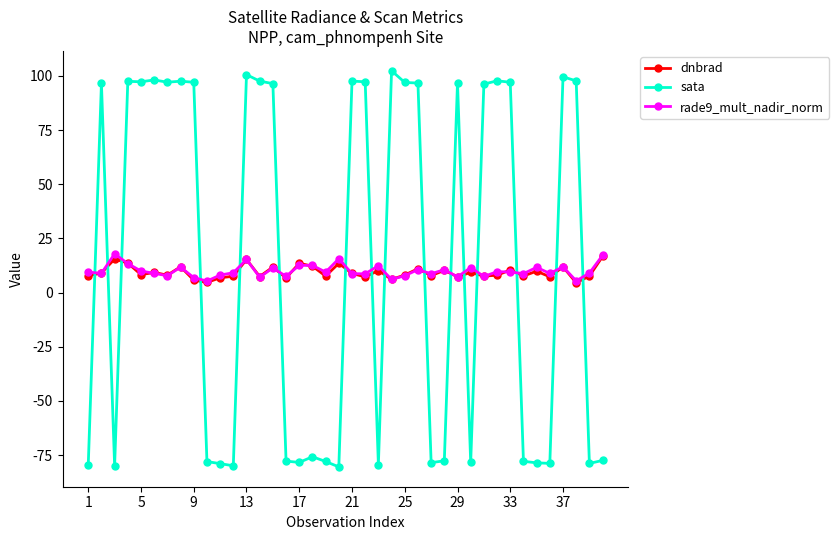

Count the number of data series in this chart.

3